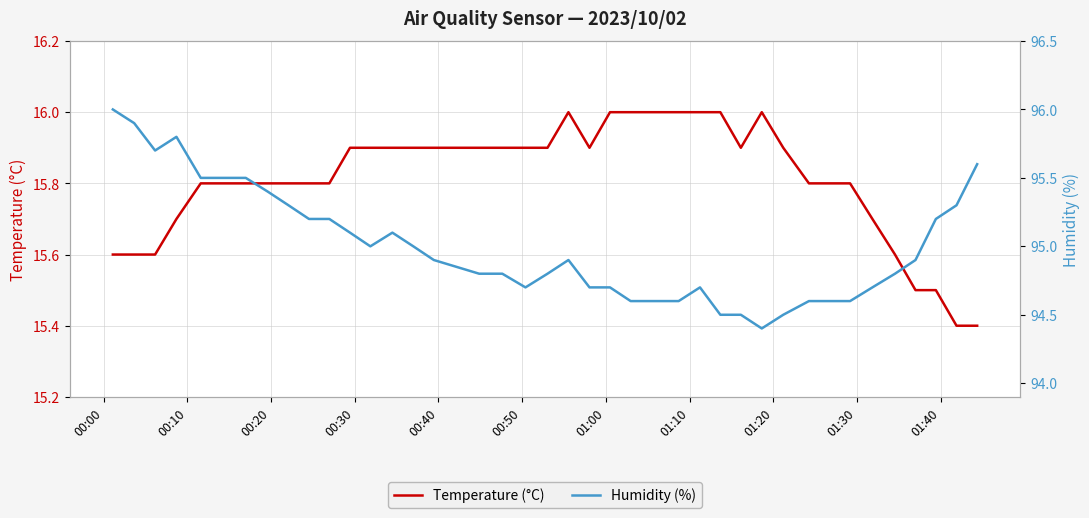

What is the value of the Humidity (%) point at the 27th from the left?

94.7